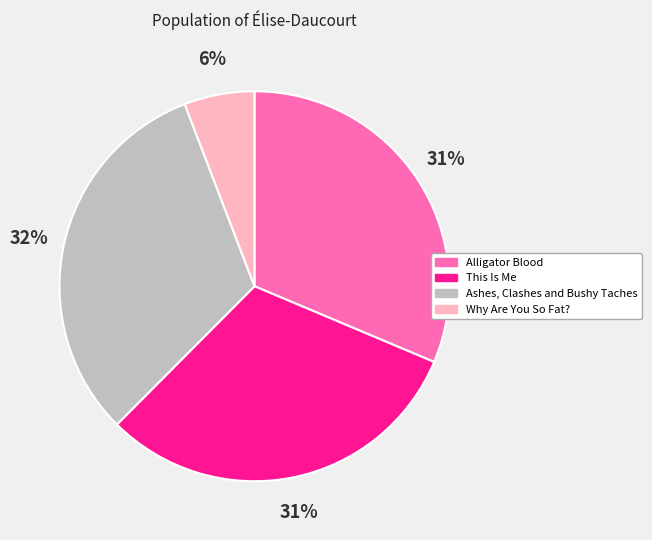

Do Alligator Blood and Ashes, Clashes and Bushy Taches together represent more than half of the pie?

Yes